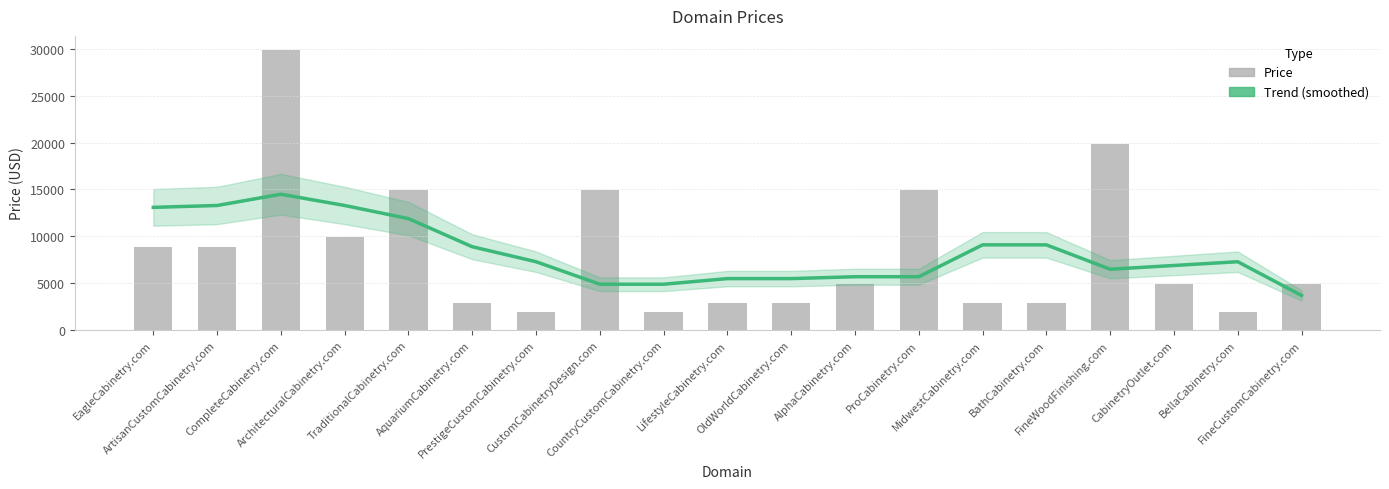

Rank the categories by Price value from highest to lowest.

CompleteCabinetry.com, FineWoodFinishing.com, TraditionalCabinetry.com, CustomCabinetryDesign.com, ProCabinetry.com, ArchitecturalCabinetry.com, EagleCabinetry.com, ArtisanCustomCabinetry.com, AlphaCabinetry.com, CabinetryOutlet.com, FineCustomCabinetry.com, AquariumCabinetry.com, LifestyleCabinetry.com, OldWorldCabinetry.com, MidwestCabinetry.com, BathCabinetry.com, PrestigeCustomCabinetry.com, CountryCustomCabinetry.com, BellaCabinetry.com